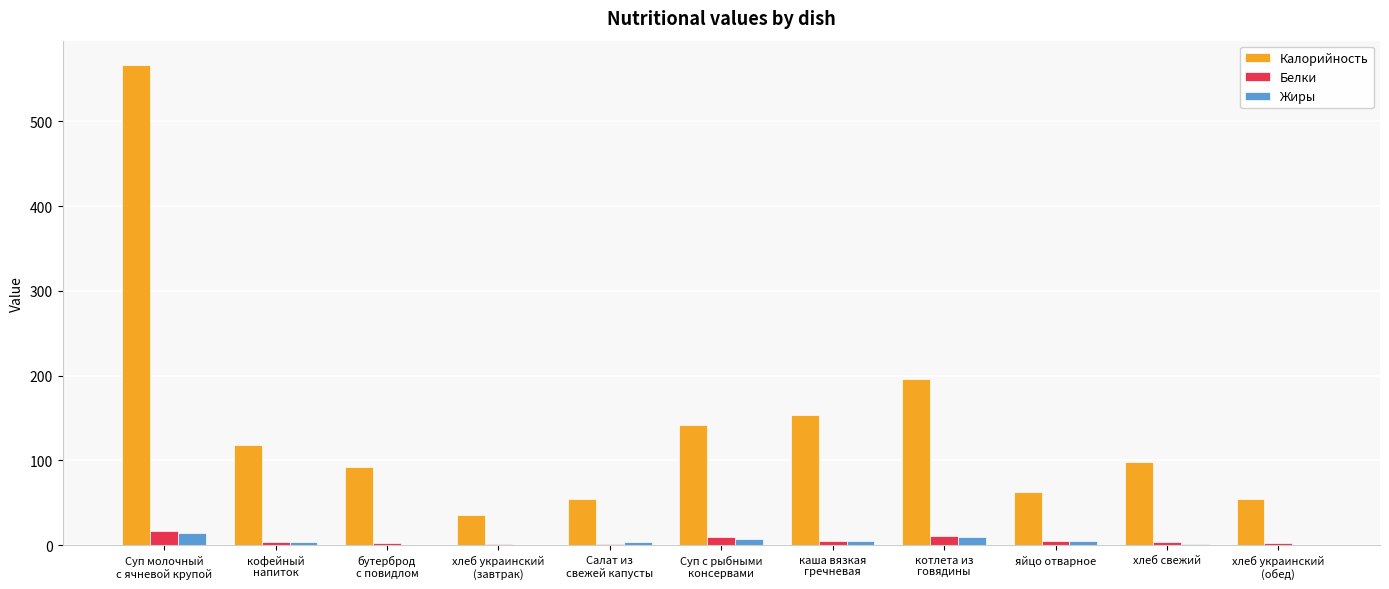

Which series has the largest total across all categories?

Калорийность